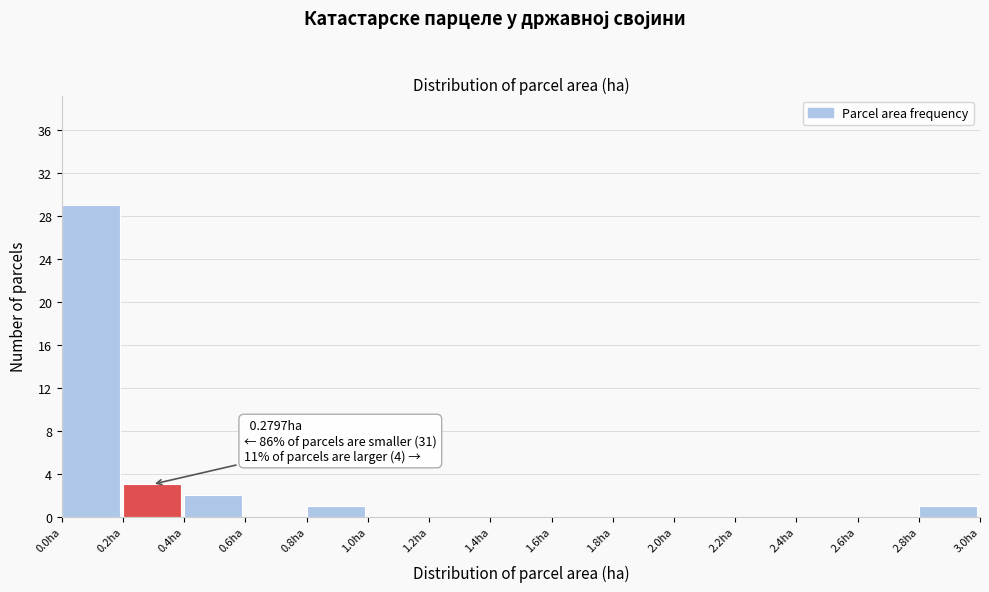

Over which range of the x-axis is the bar tallest?

0.0 to 0.2